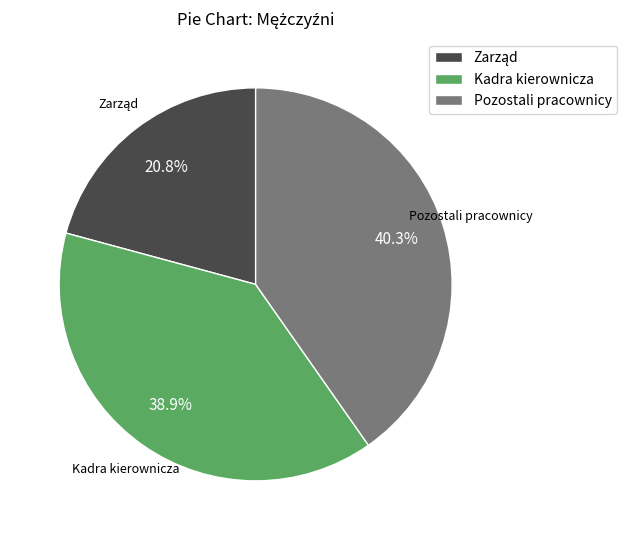

Which has a higher value, Kadra kierownicza or Pozostali pracownicy?

Pozostali pracownicy